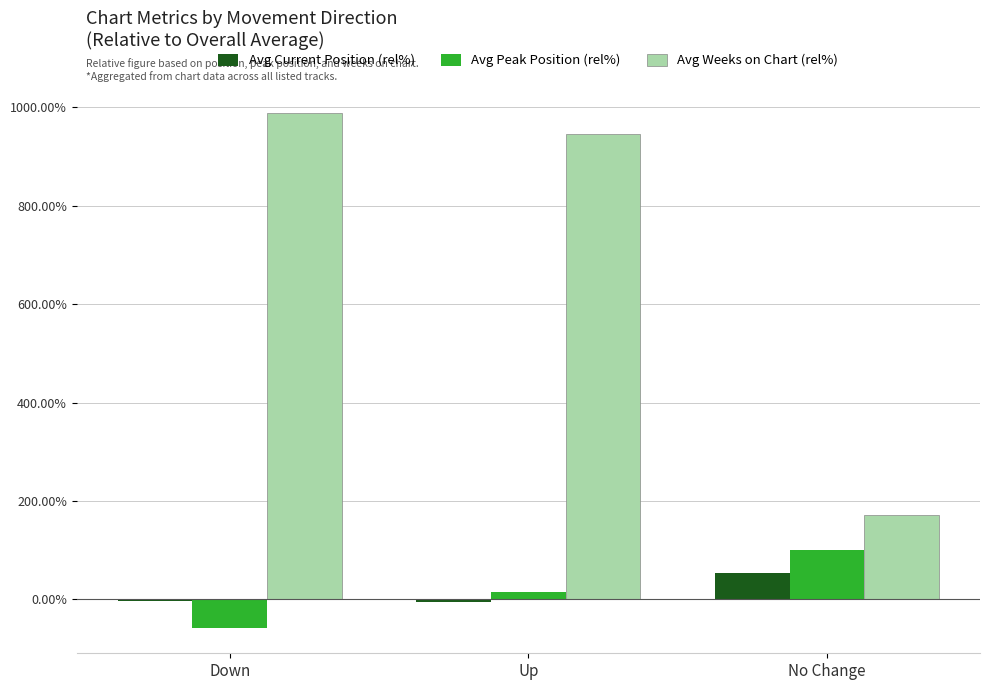

How many distinct data groups are displayed?

3